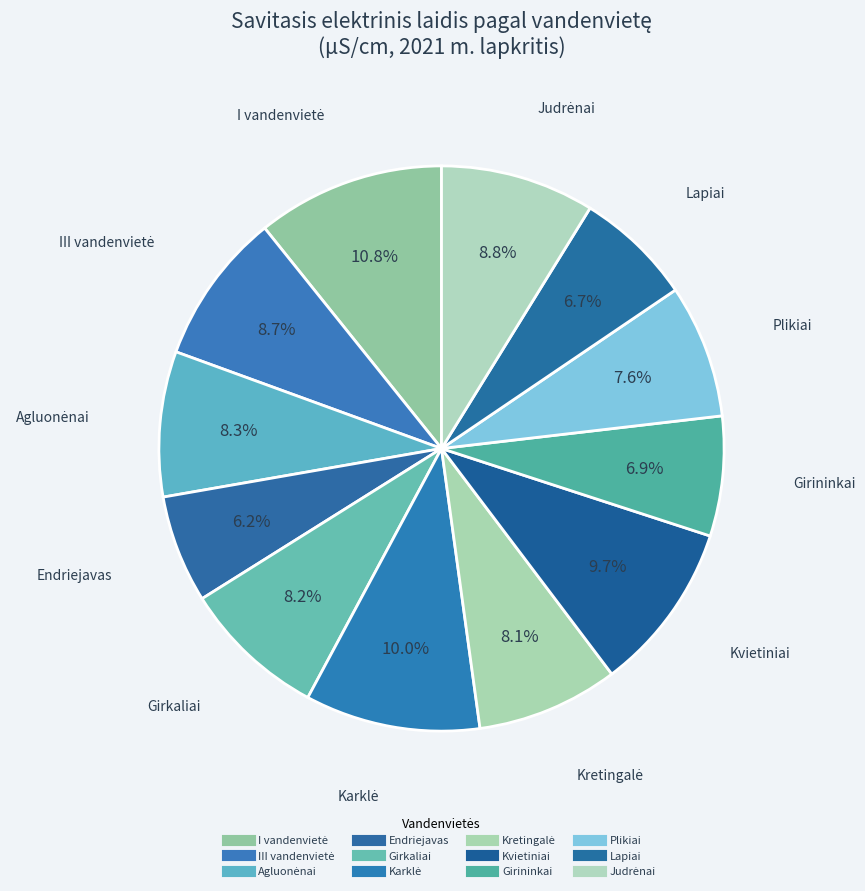

What is the change in value from I vandenvietė to Kretingalė?

-164